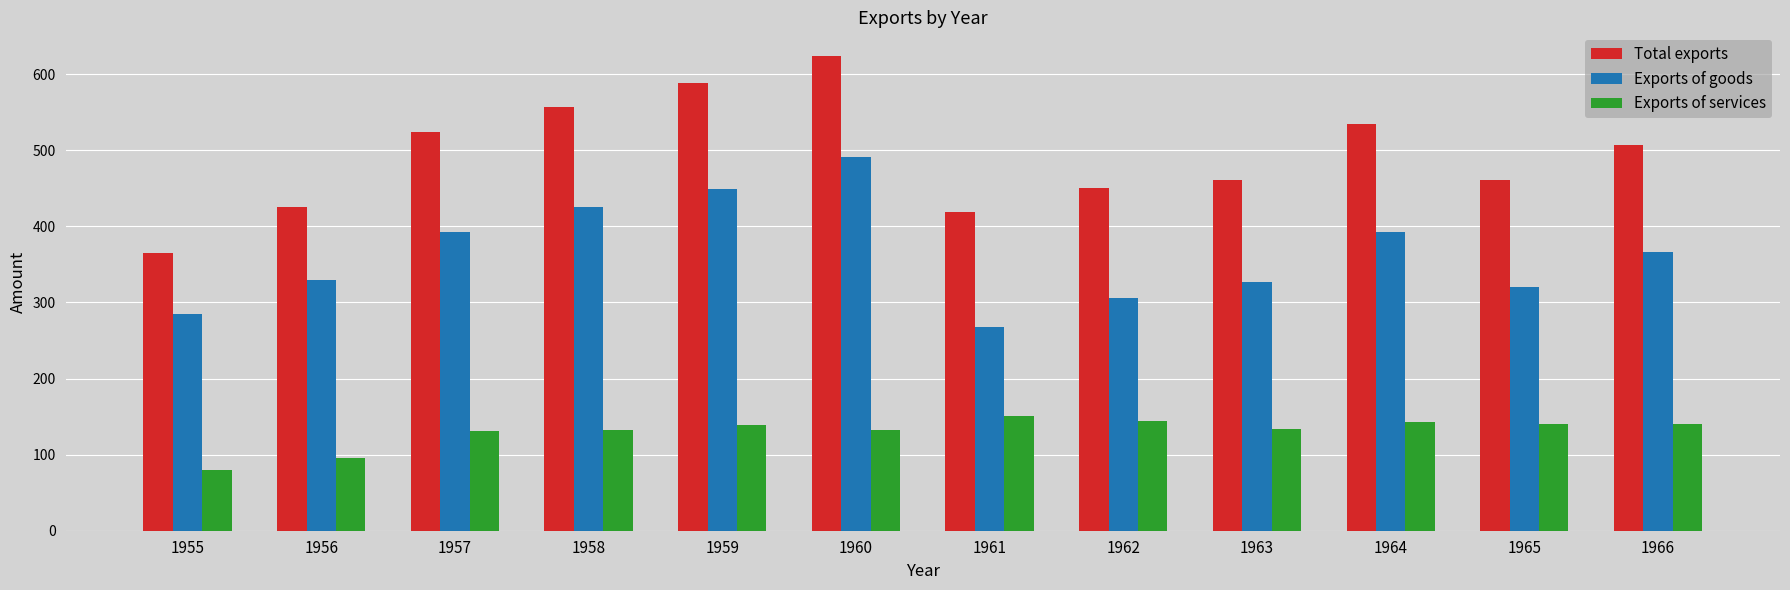

Which series has the widest spread of values?

Total exports